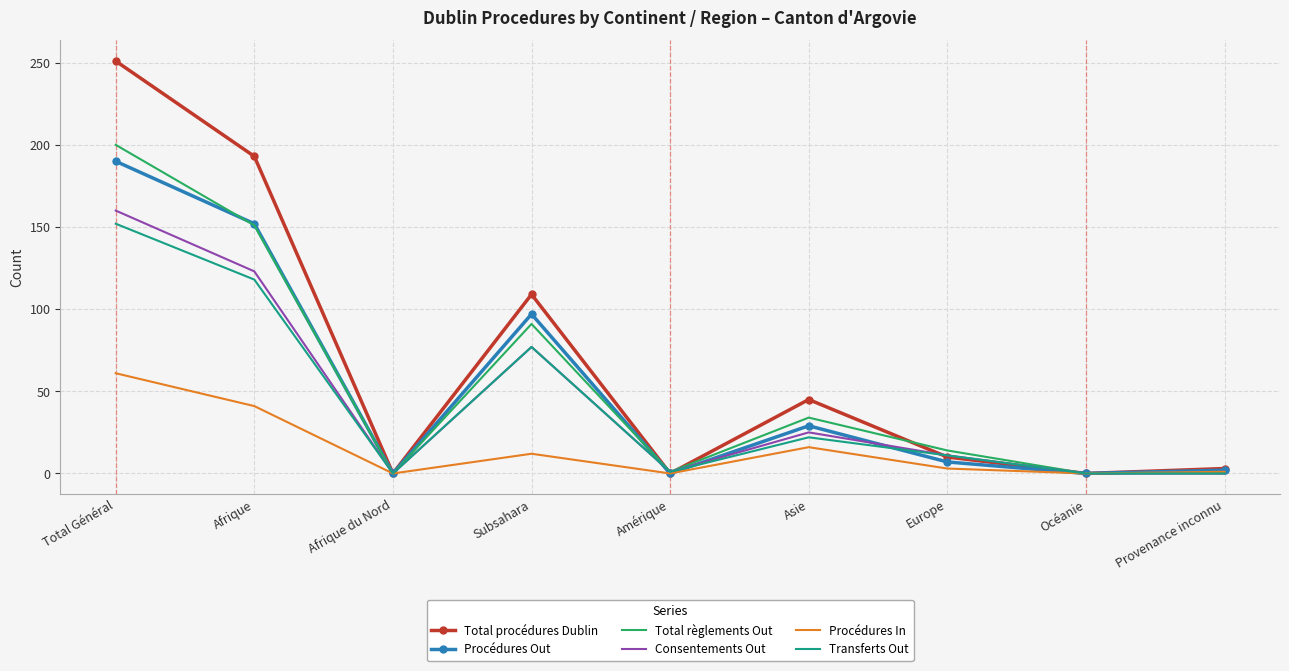

Which series has the largest total across all categories?

Total procédures Dublin